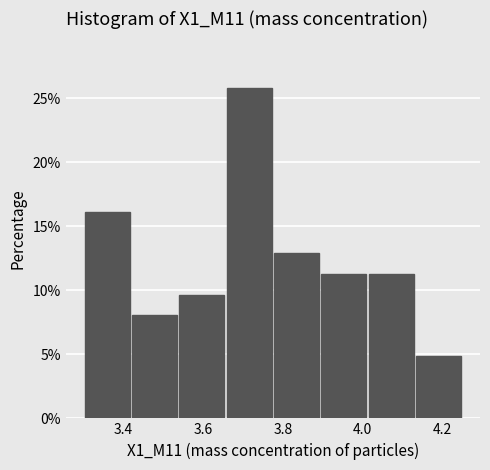

Reading left to right, list every bar in this chart as the range it spans on the x-axis followed by its height. Neither the bar edges nor the heights are printed on the chart, so give them approximately, as read against the axes.

3.30 to 3.42: 16.0
3.42 to 3.54: 8.0
3.54 to 3.66: 9.5
3.66 to 3.78: 26.0
3.78 to 3.90: 13.0
3.90 to 4.02: 11.5
4.02 to 4.14: 11.5
4.14 to 4.26: 5.0